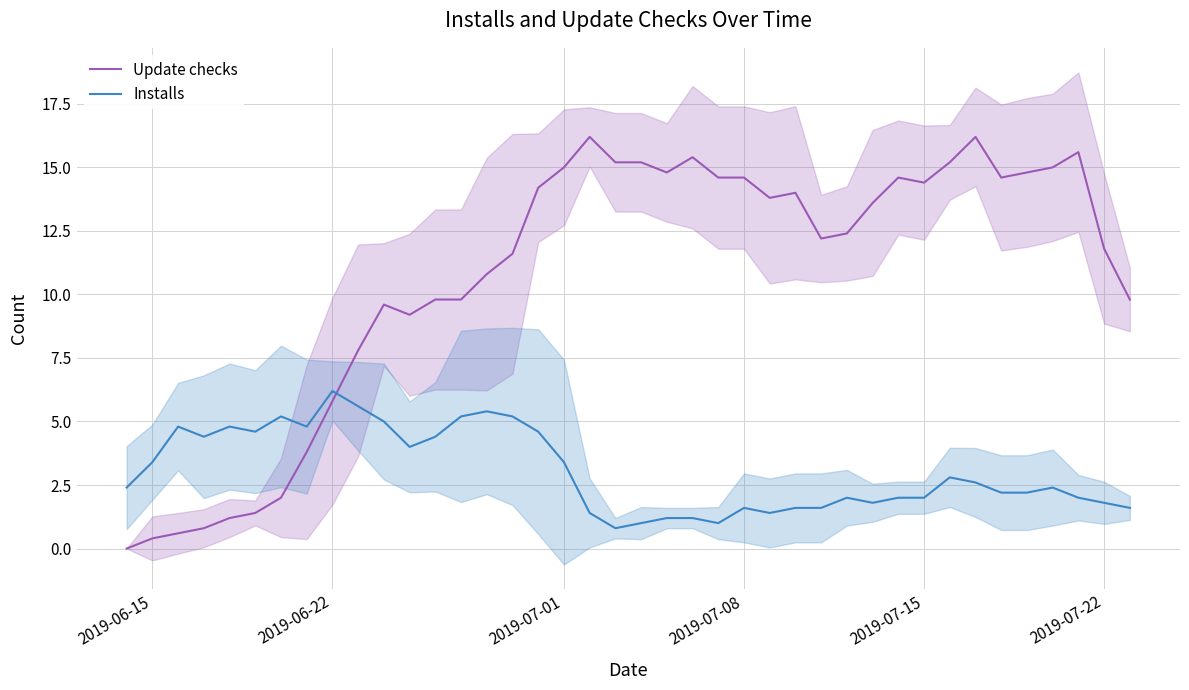

How many intersections are there between Update checks and Installs?

1